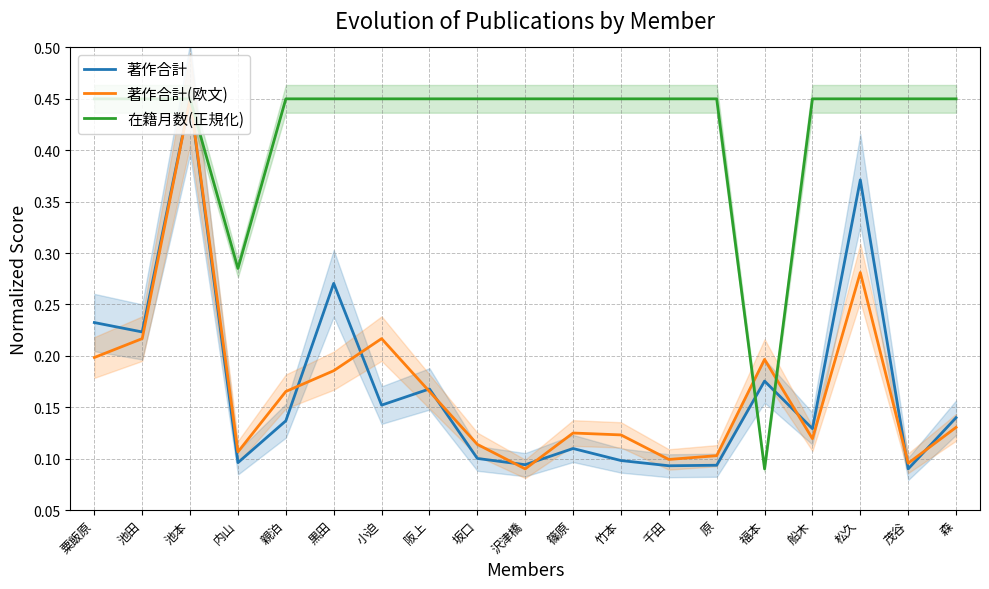

How many lines are shown in the chart?

3